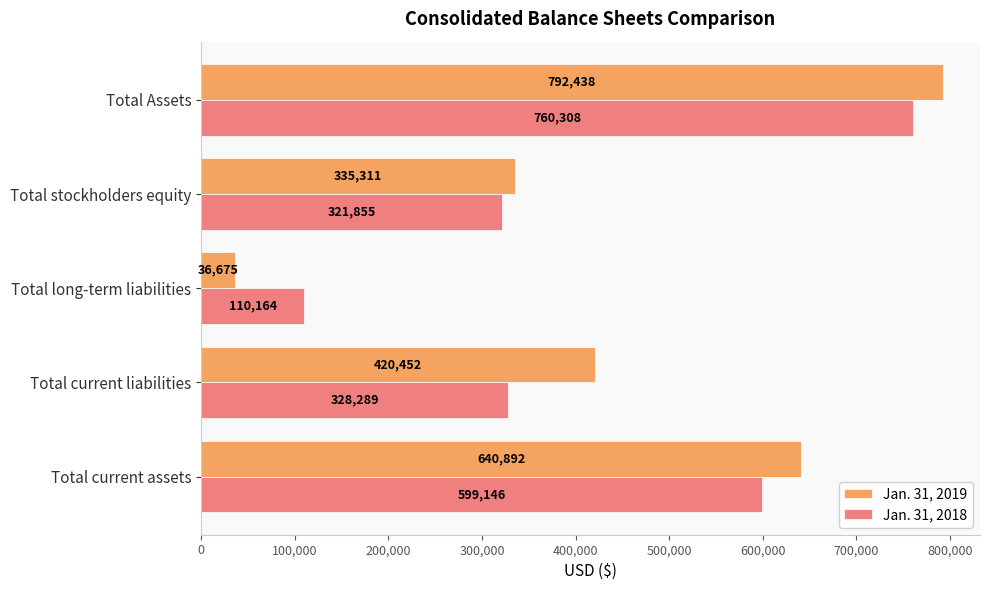

What is the approximate value of Jan. 31, 2018 at Total stockholders equity, to the nearest 50?

321850